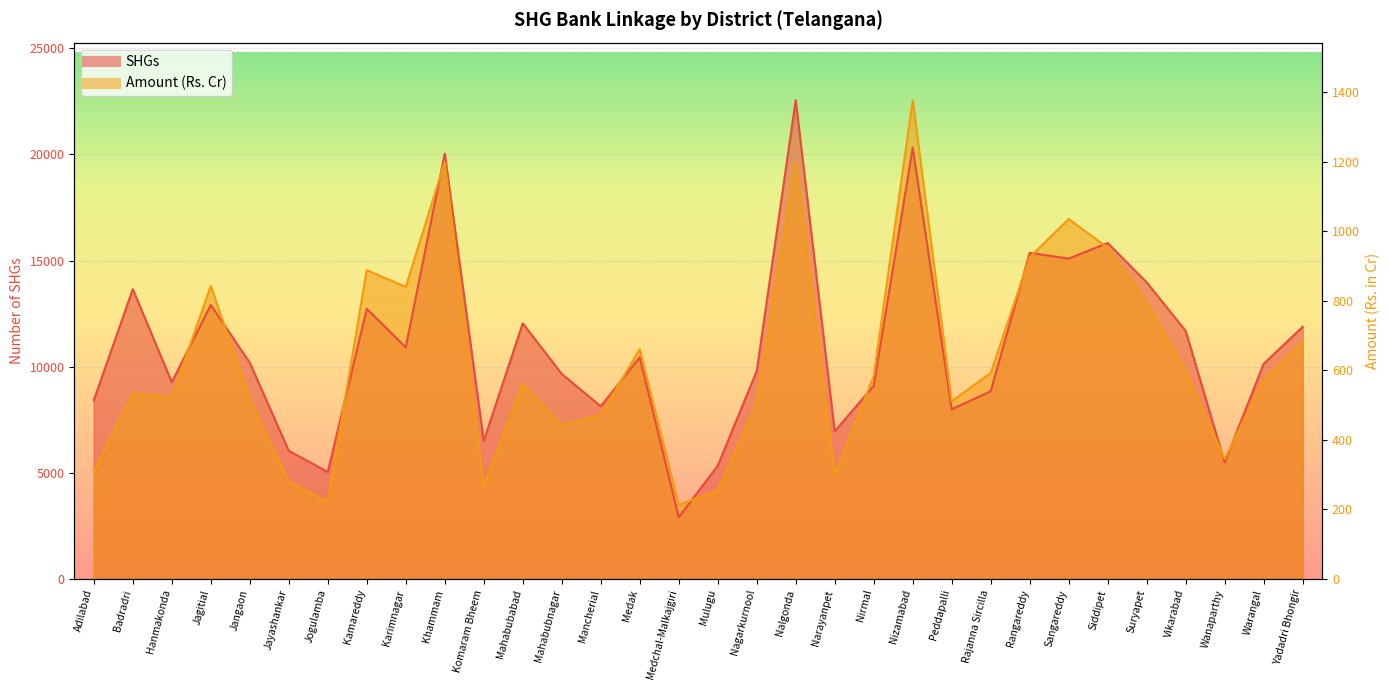

Between which two adjacent categories do Amount (Rs. Cr) and SHGs first intersect?

Hanmakonda and Jagitial